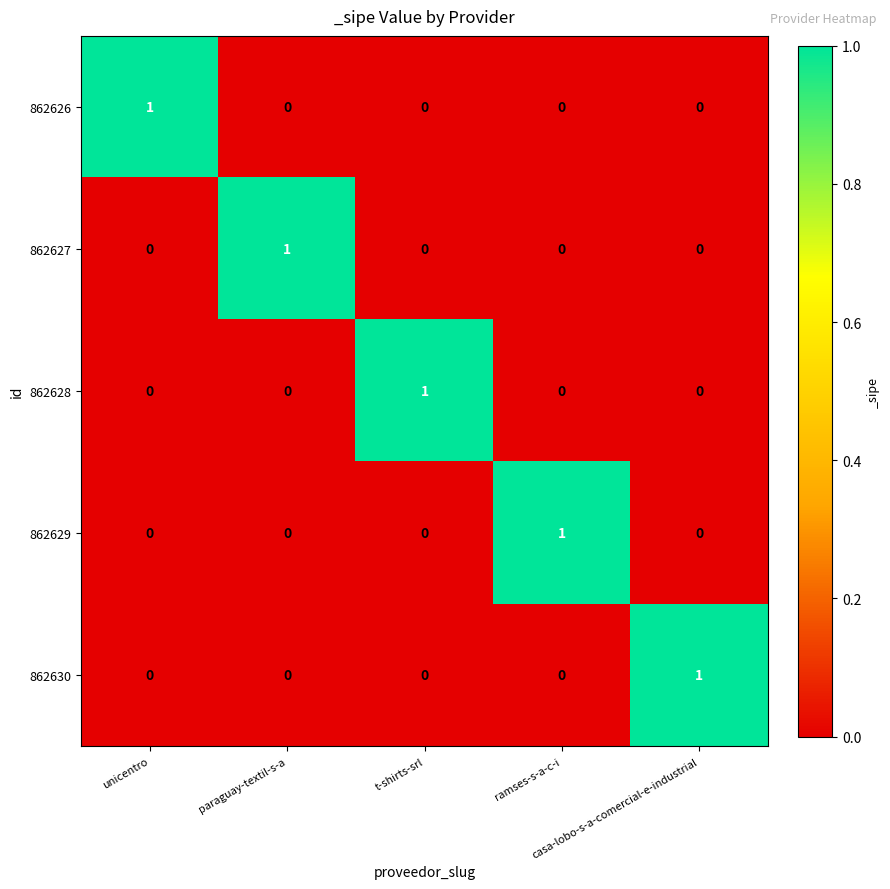

At how many categories does at least one series exceed 0?

5